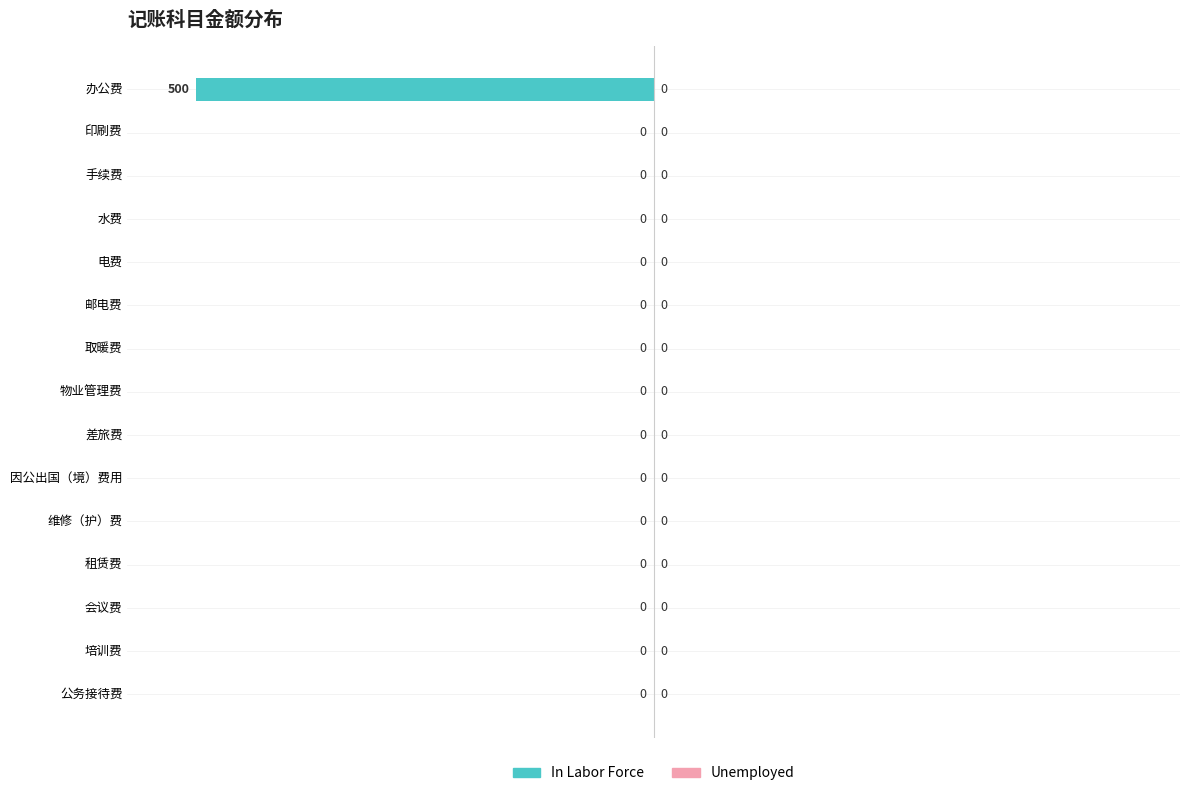

Where is the data nearest to the value -50?

办公费